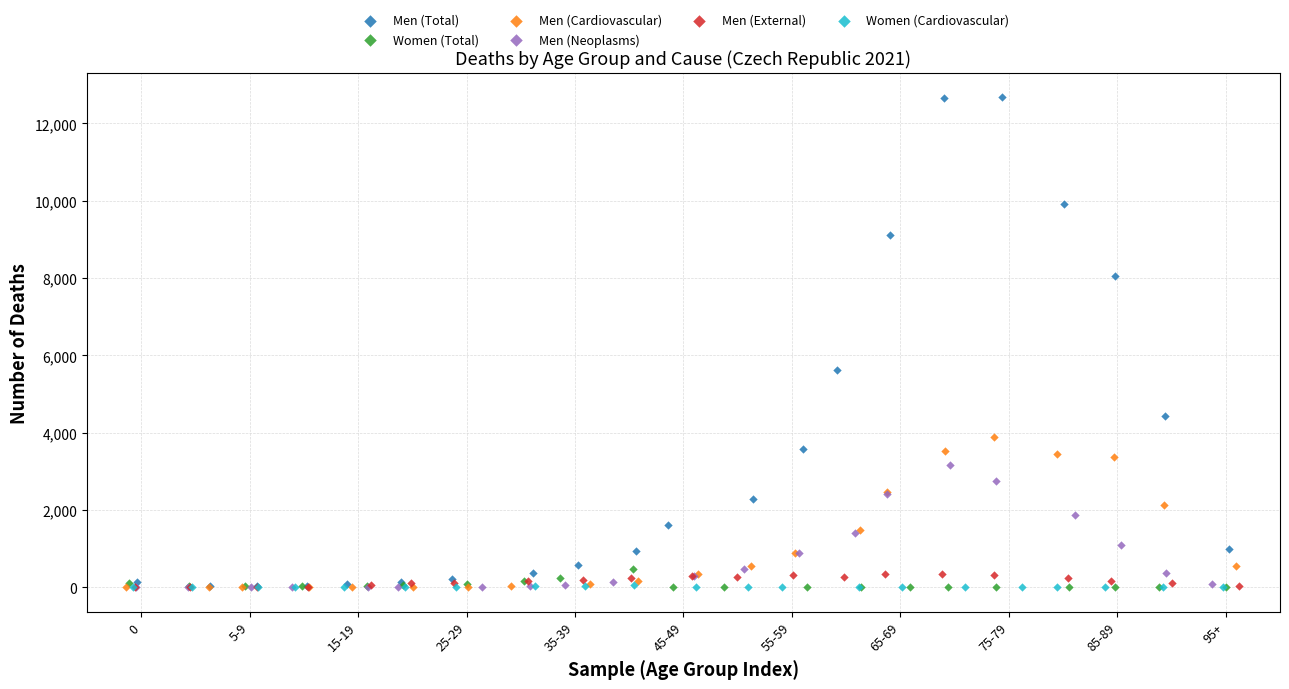

Which series reaches the maximum Y coordinate?

Men (Total)